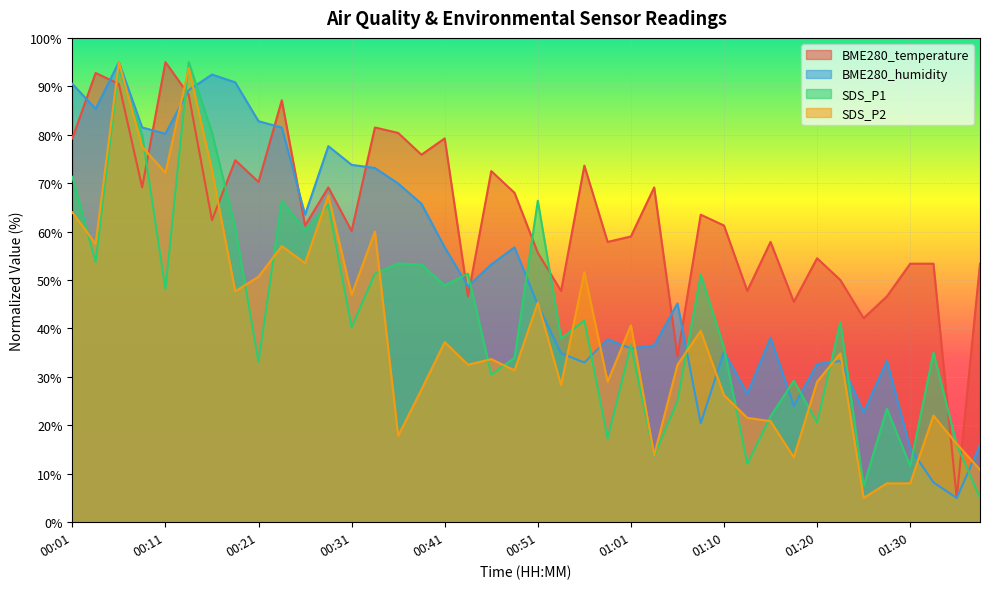

What is the approximate value of SDS_P1 at 01:23?

41.3